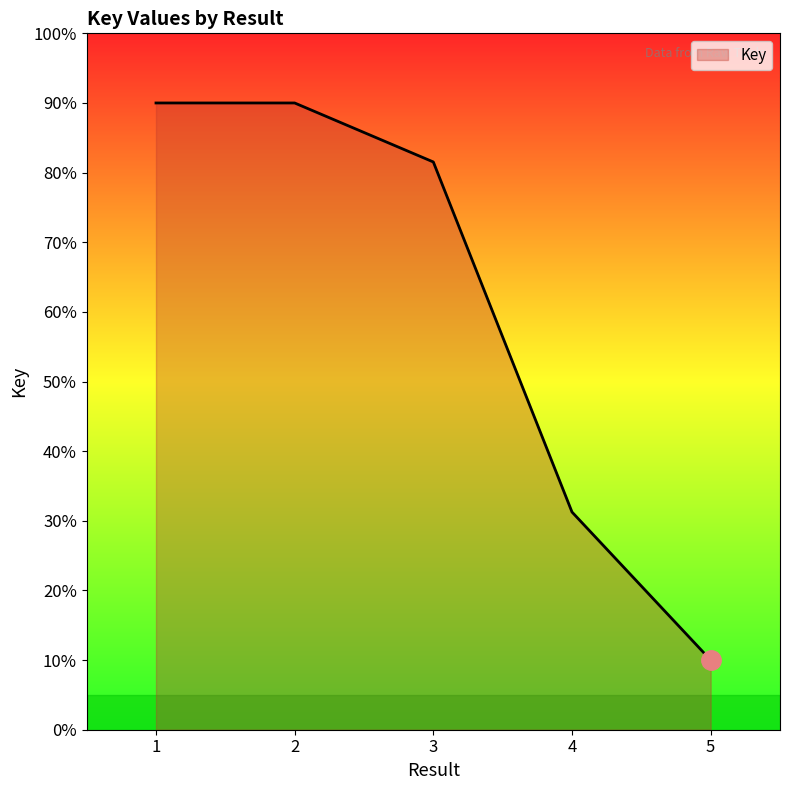

What is the average value?

60.6